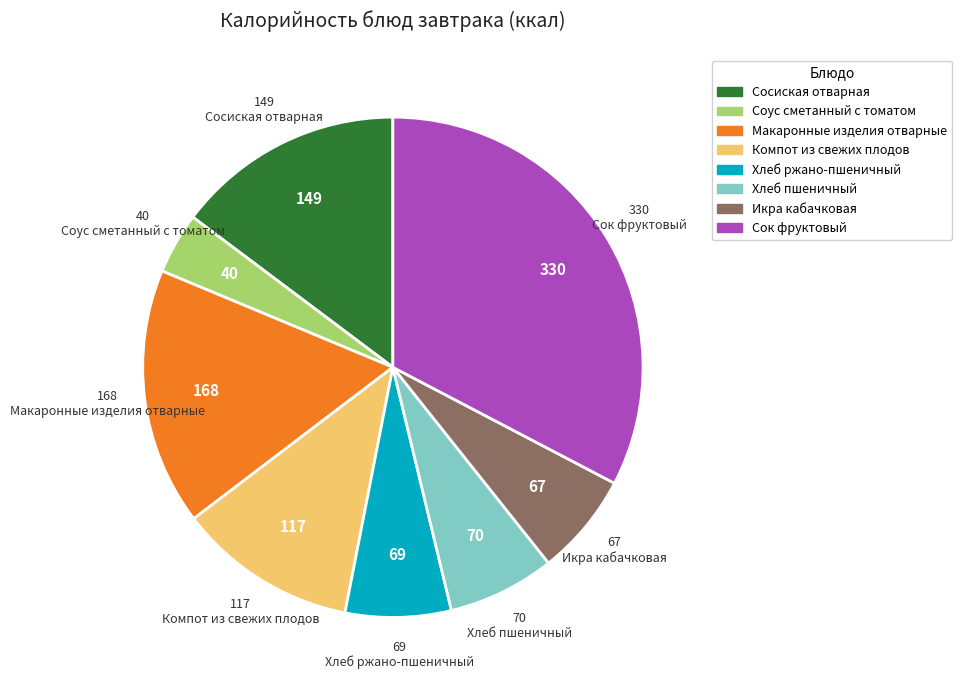

How many slices are in this pie chart?

8